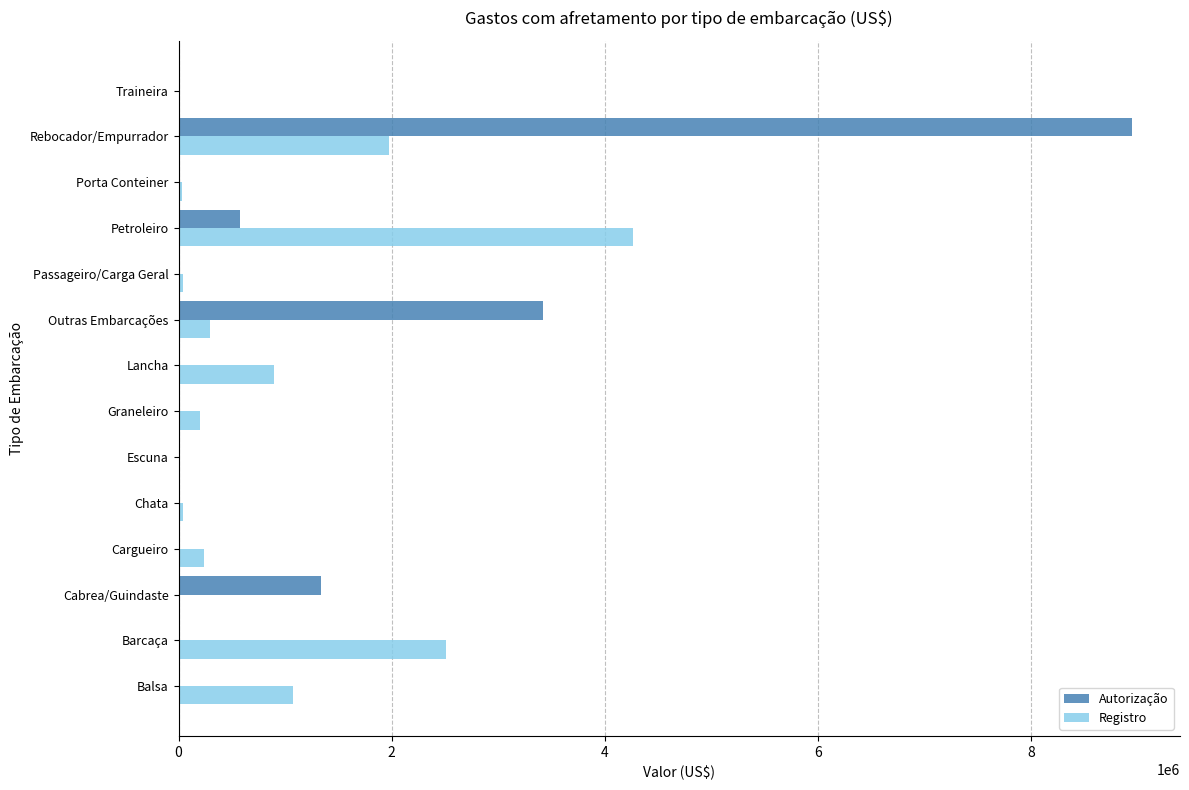

How many categories are shown in the chart?

14